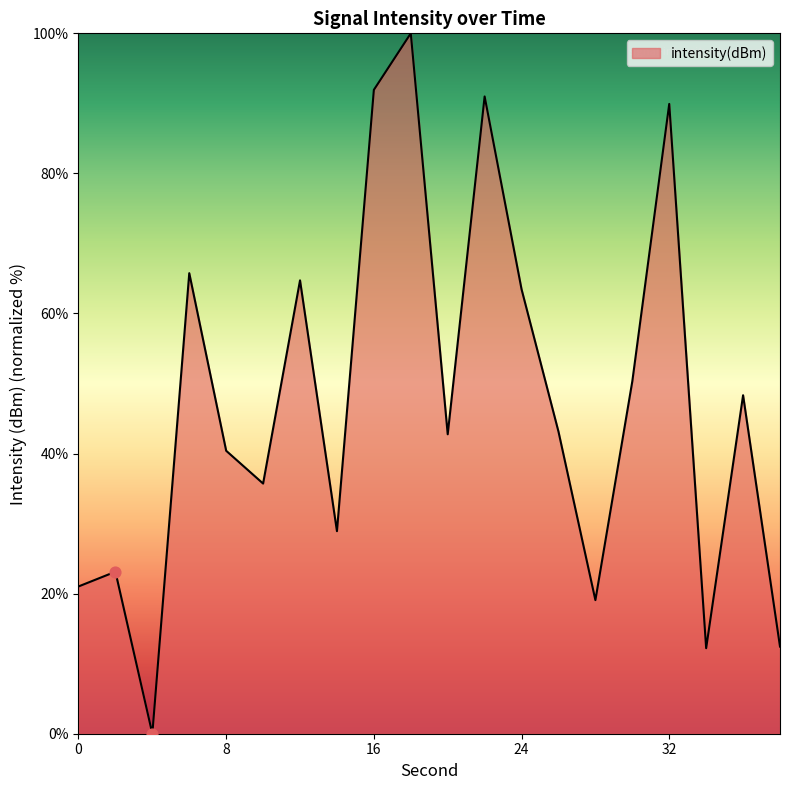

What is the maximum value shown in the chart?

100.0